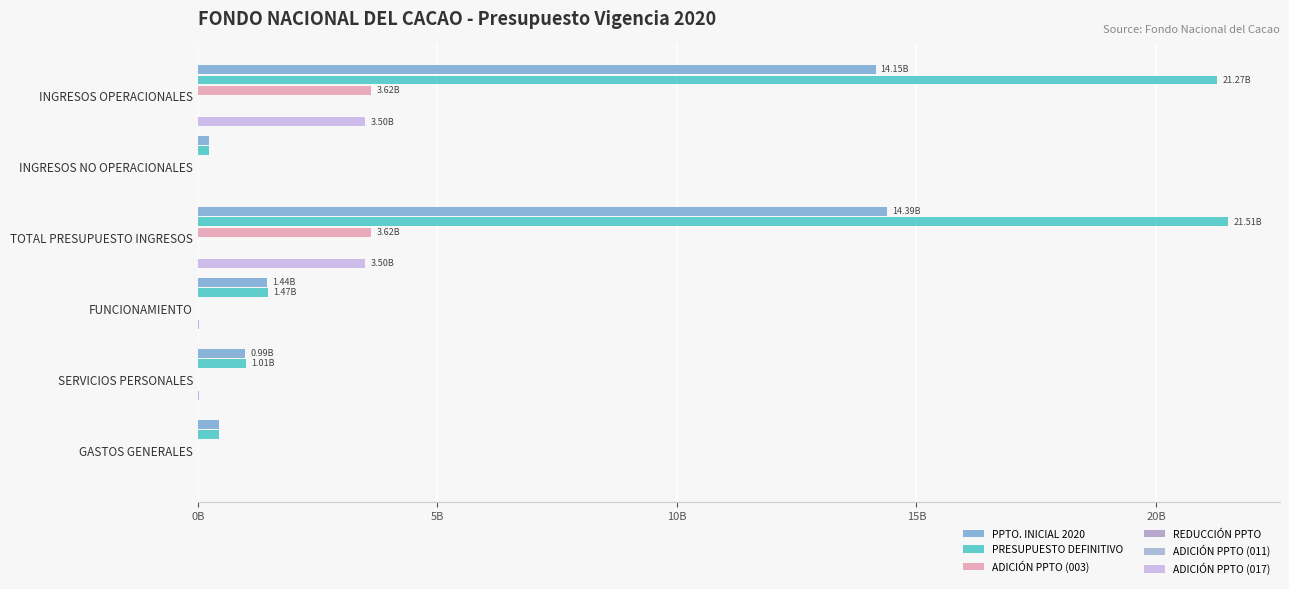

Count the number of categories in the chart.

6